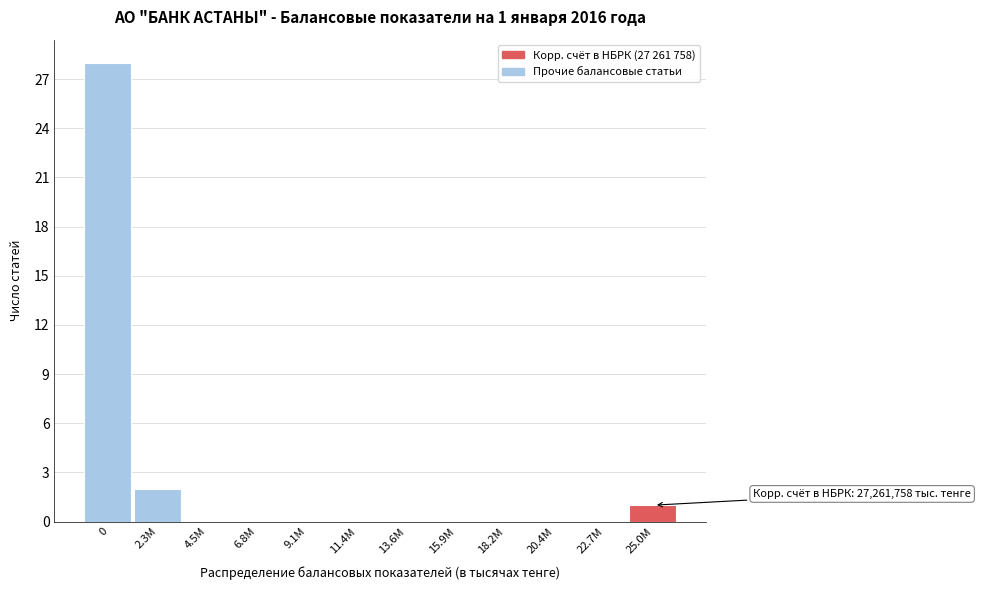

Reading left to right, what are all the values shown in this chart?

0=28	2.3M=2	4.5M=0	6.8M=0	9.1M=0	11.4M=0	13.6M=0	15.9M=0	18.2M=0	20.4M=0	22.7M=0	25.0M=1